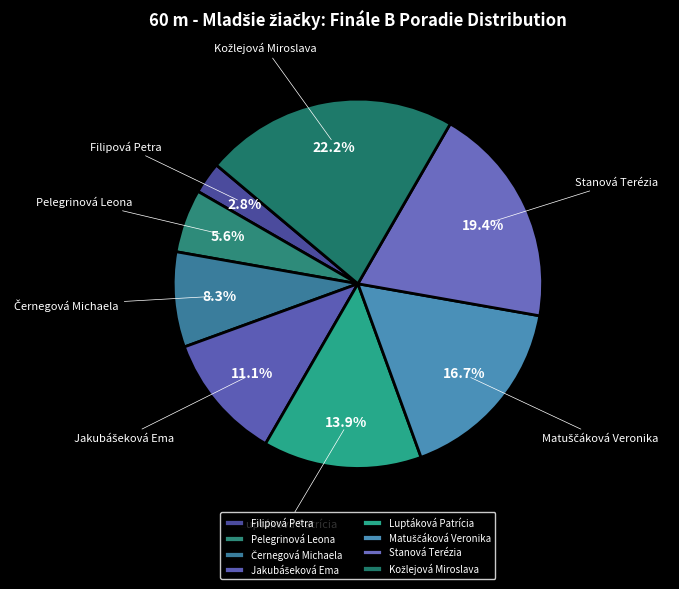

To the nearest percent, what is the difference between the largest and smallest slice percentages?

19%